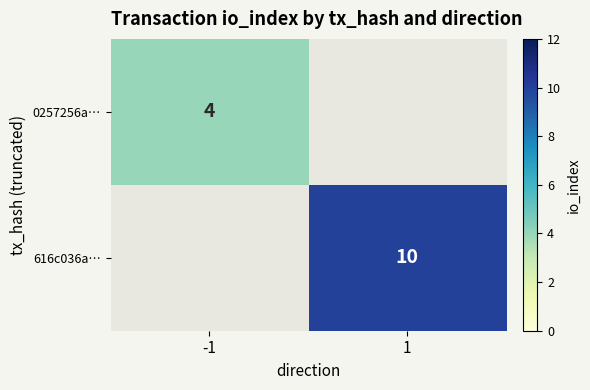

The value of 0257256a… at -1 is 4. True or false?

True